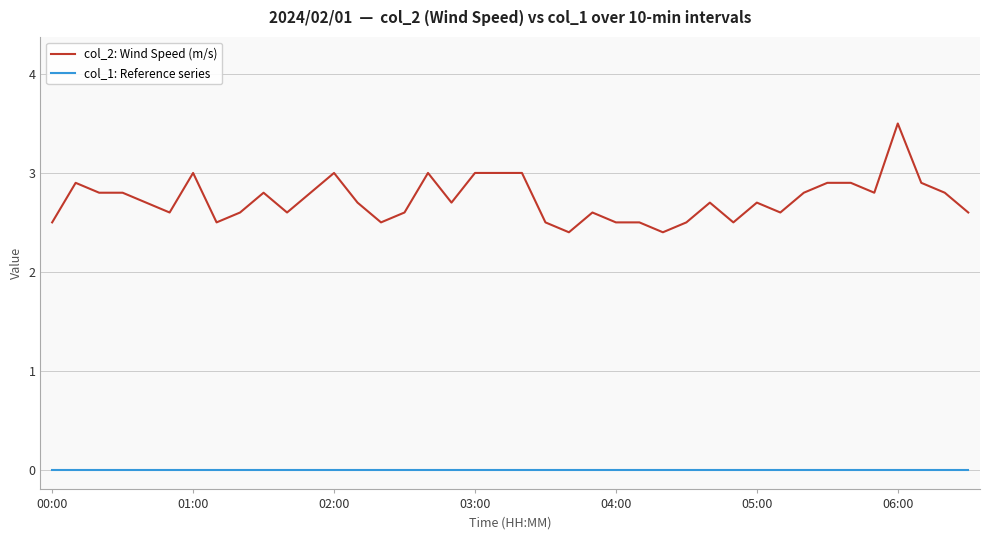

Reading right to left, what are all the values shown in this chart?

col_2: Wind Speed (m/s): 2.6	2.8	2.9	3.5	2.8	2.9	2.9	2.8	2.6	2.7	2.5	2.7	2.5	2.4	2.5	2.5	2.6	2.4	2.5	3.0	3.0	3.0	2.7	3.0	2.6	2.5	2.7	3.0	2.8	2.6	2.8	2.6	2.5	3.0	2.6	2.7	2.8	2.8	2.9	2.5
col_1: Reference series: 0.0	0.0	0.0	0.0	0.0	0.0	0.0	0.0	0.0	0.0	0.0	0.0	0.0	0.0	0.0	0.0	0.0	0.0	0.0	0.0	0.0	0.0	0.0	0.0	0.0	0.0	0.0	0.0	0.0	0.0	0.0	0.0	0.0	0.0	0.0	0.0	0.0	0.0	0.0	0.0